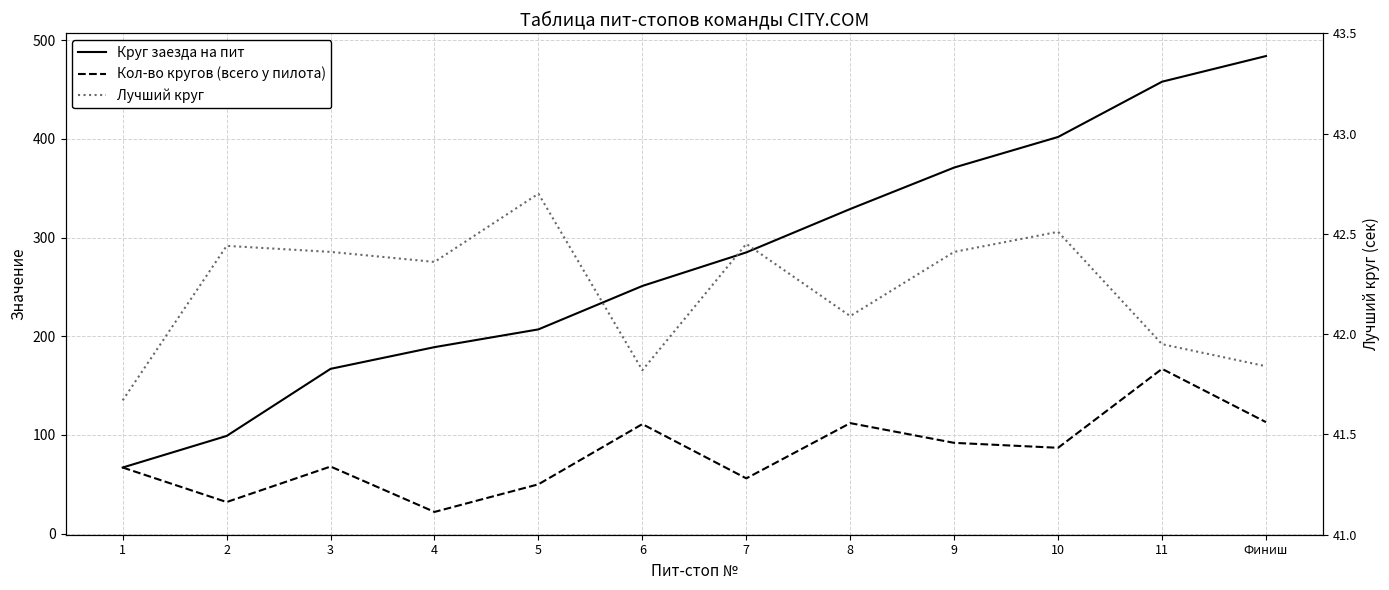

Reading right to left, what are all the values shown in this chart?

Круг заезда на пит: Финиш=484.0	11=458.0	10=402.0	9=371.0	8=329.0	7=285.0	6=251.0	5=207.0	4=189.0	3=167.0	2=99.0	1=67.0
Кол-во кругов (всего у пилота): Финиш=113.0	11=167.0	10=87.0	9=92.0	8=112.0	7=56.0	6=111.0	5=50.0	4=22.0	3=68.0	2=32.0	1=67.0
Лучший круг: Финиш=41.8	11=42.0	10=42.5	9=42.4	8=42.1	7=42.5	6=41.8	5=42.7	4=42.4	3=42.4	2=42.4	1=41.7